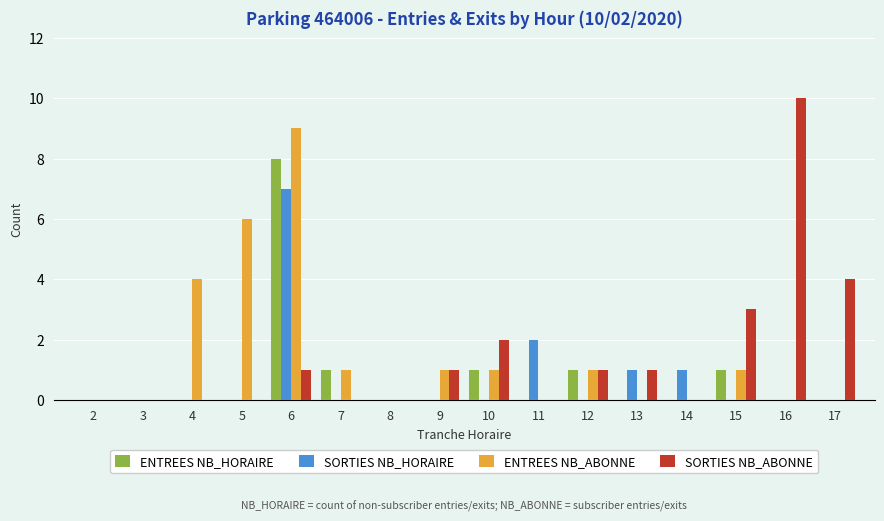

How many groups of bars are there?

16